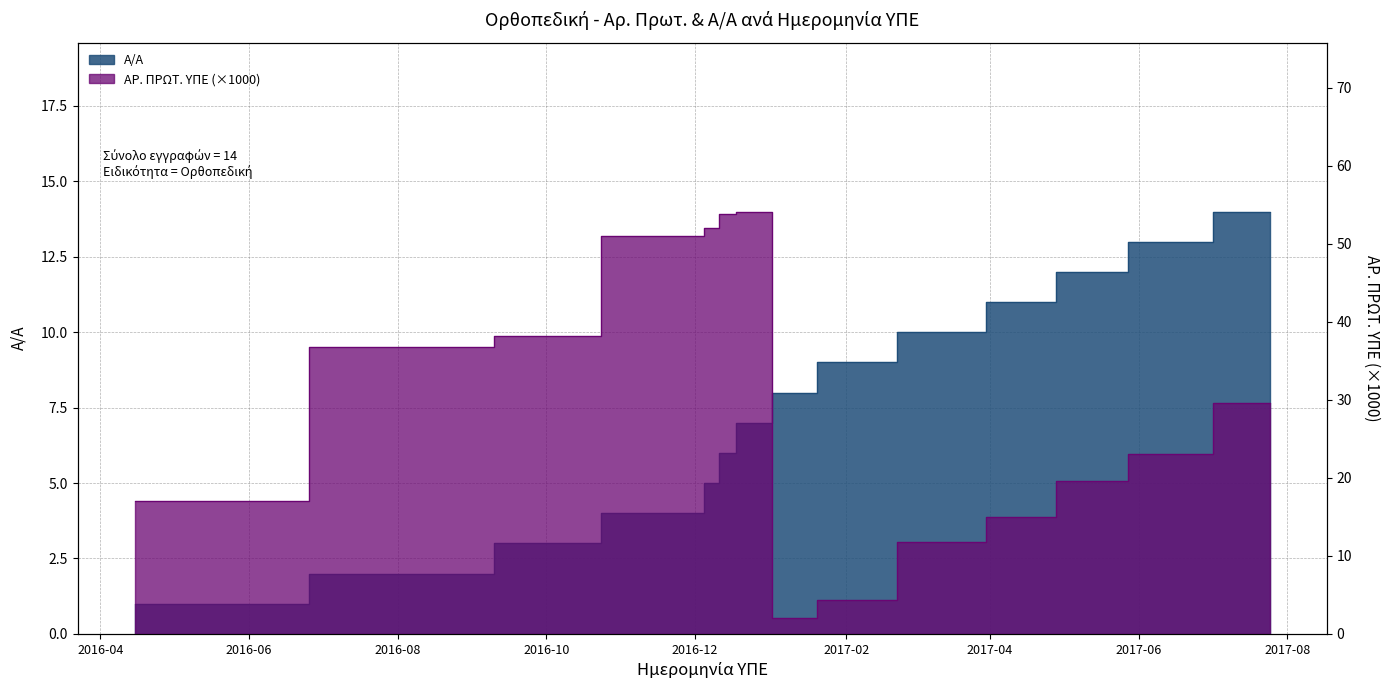

At which label does Α/Α reach its minimum?

15.4.2016